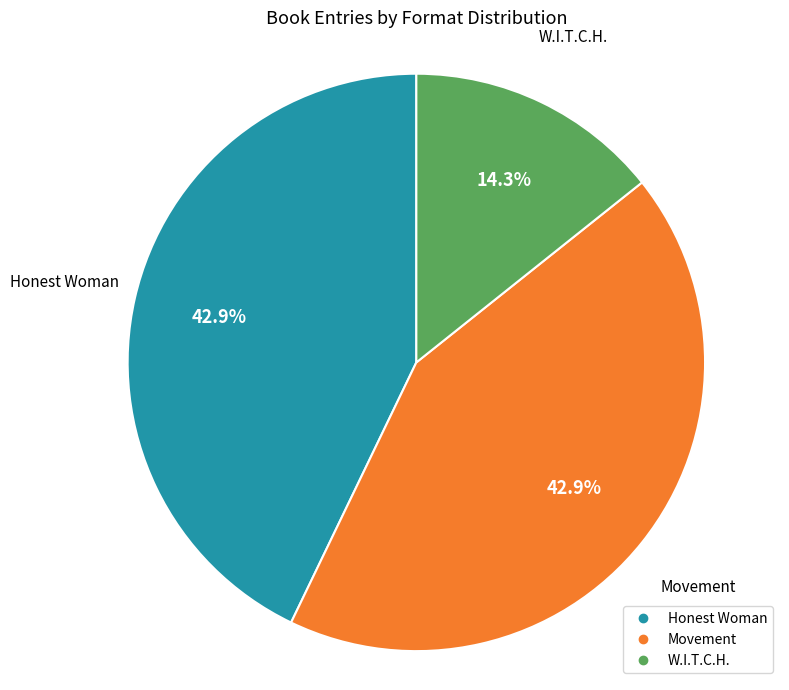

To the nearest percent, what is the difference between the largest and smallest slice percentages?

29%